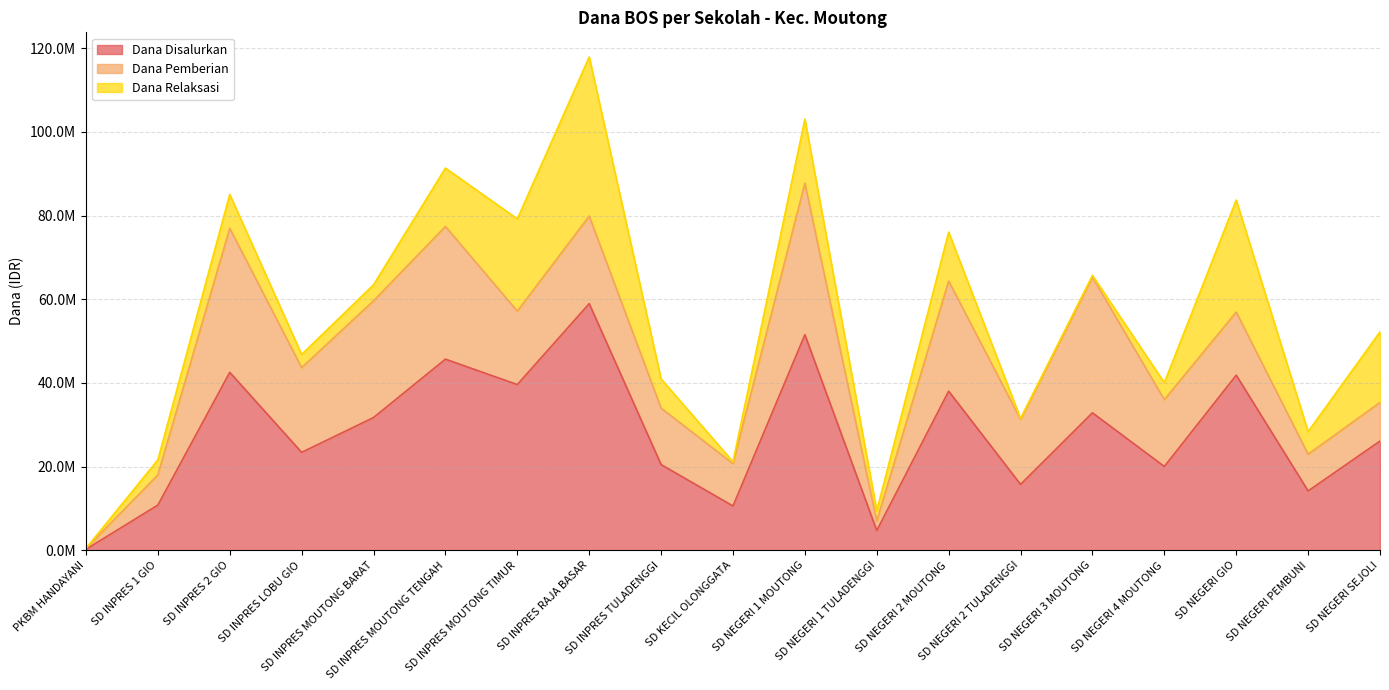

What is the value of the Dana Pemberian point at the 6th from the left?

31725000